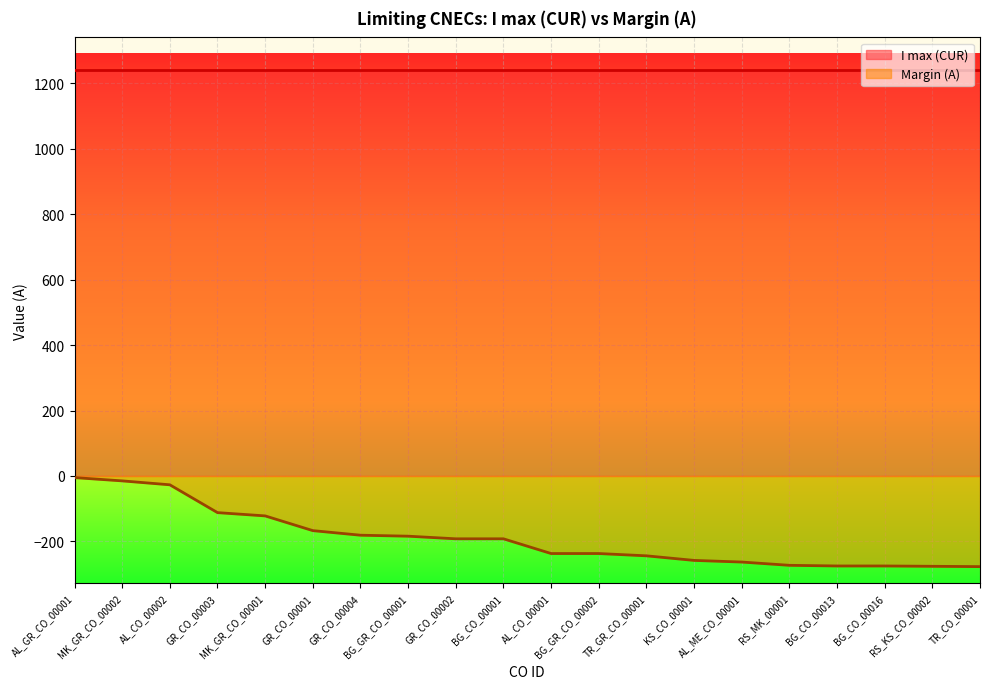

What is the sum of all values?

-3812